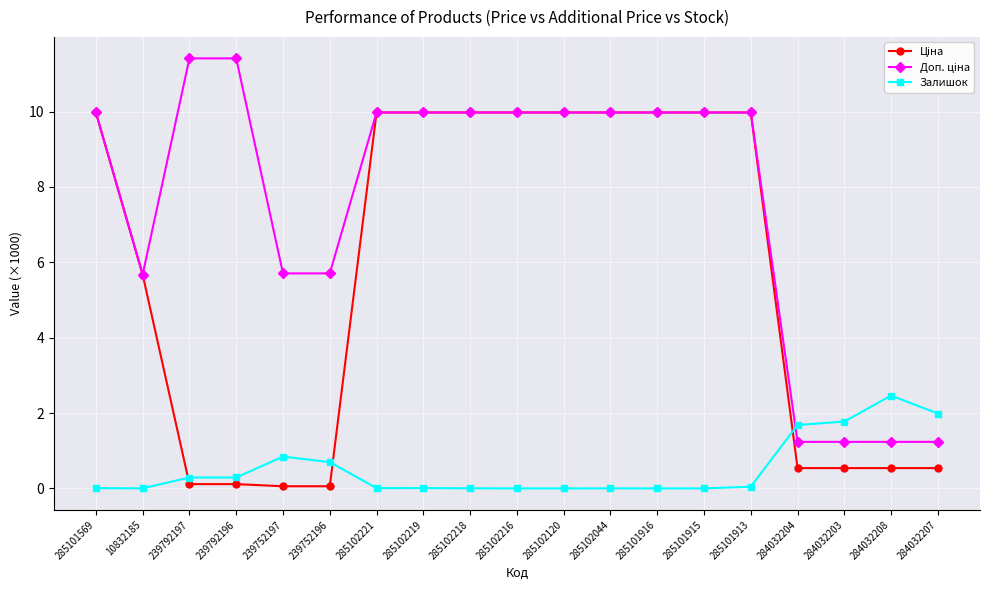

What is the total value across all series at 284032208?

4.2